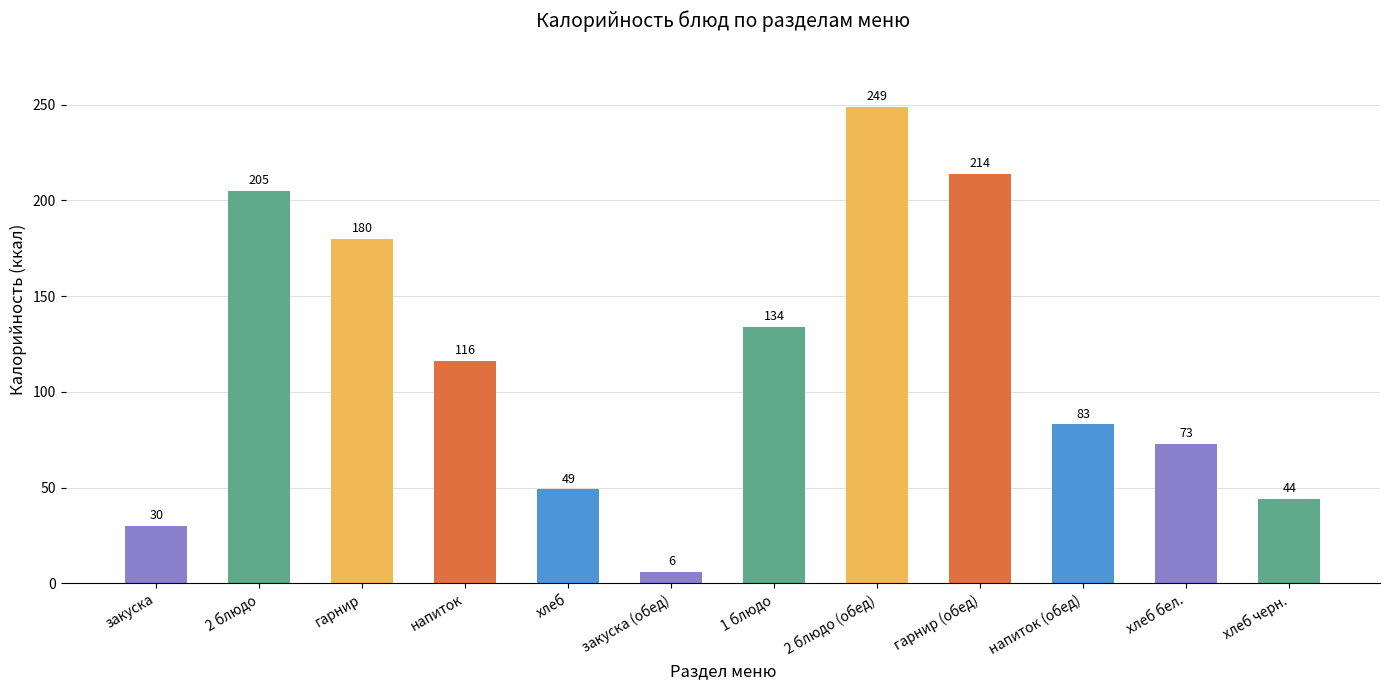

Does the chart contain stacked bars?

No